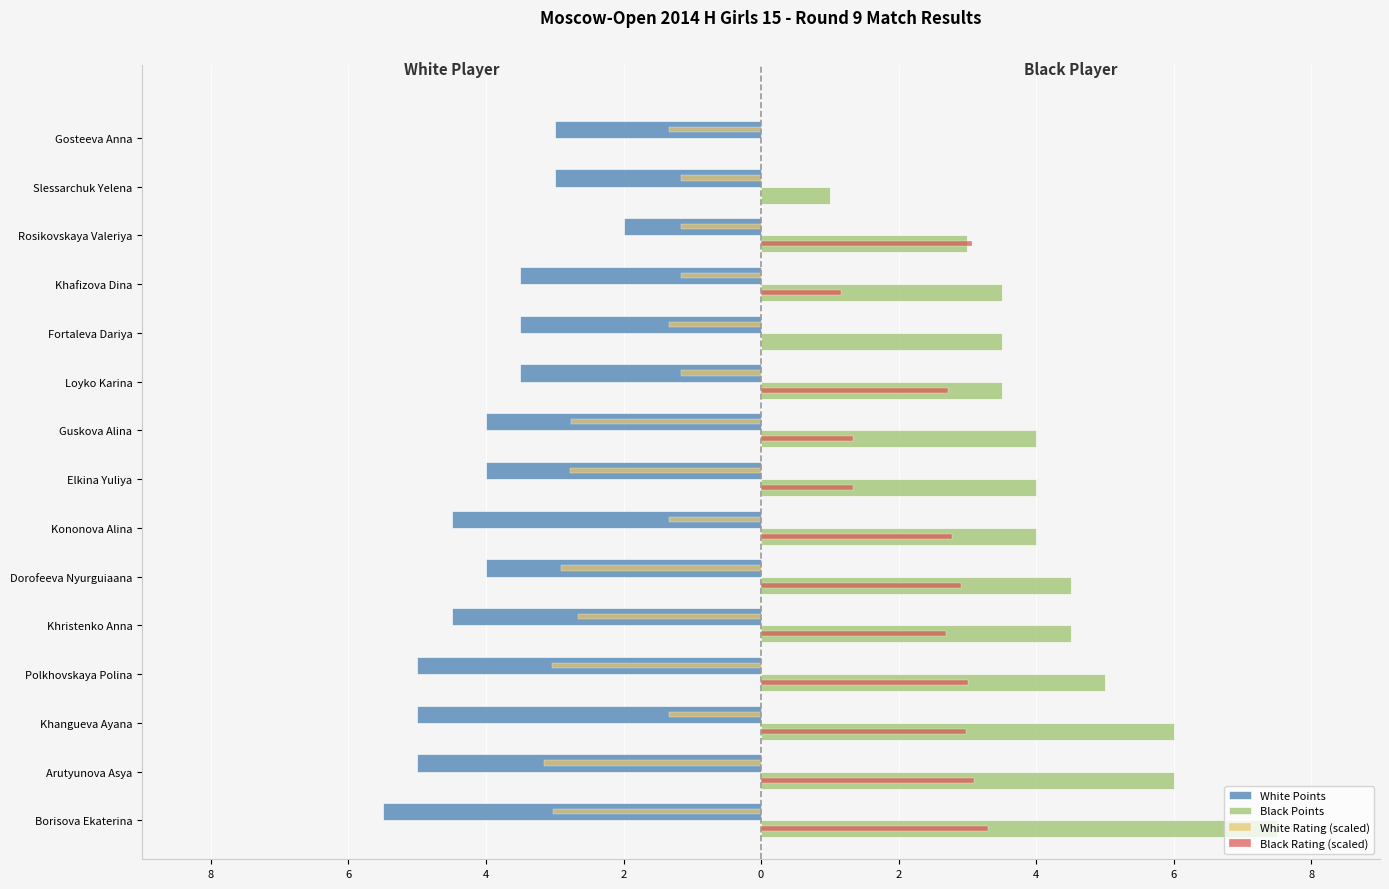

What are all the series names shown in the legend?

White Points, Black Points, White Rating (scaled), Black Rating (scaled)